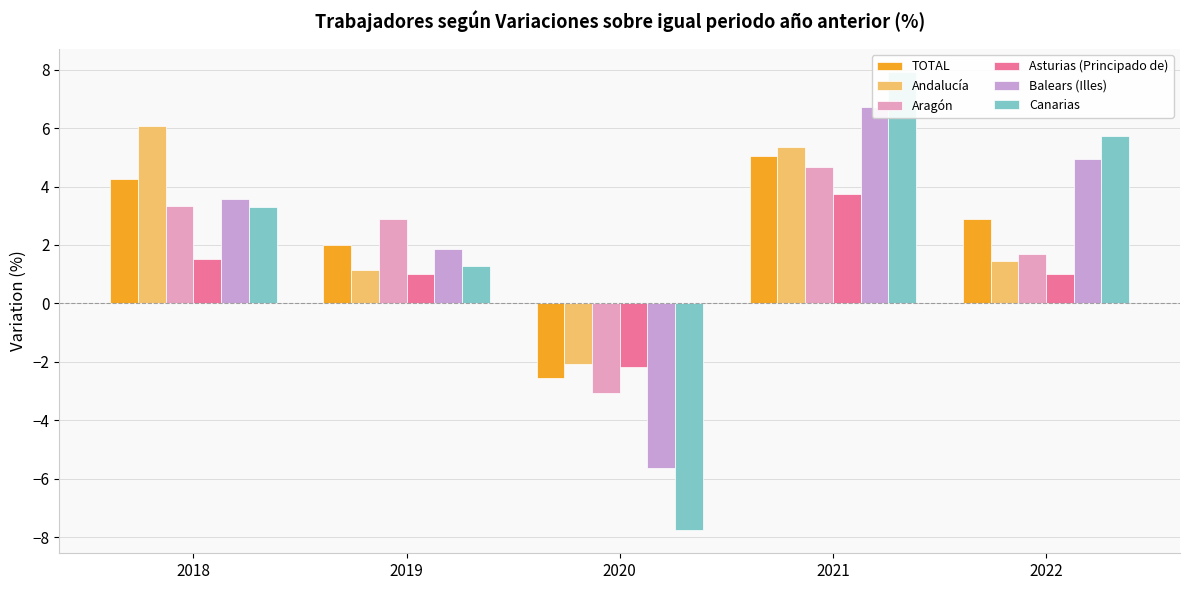

Is it true that TOTAL equals 4.2 at 2018?

True